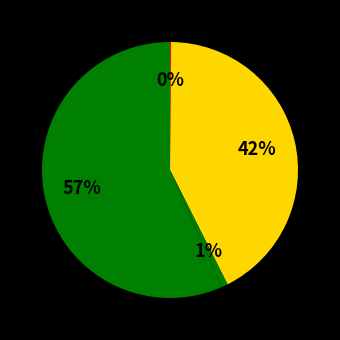

What is the smallest slice in the pie chart?

280922-renovacion-exterior